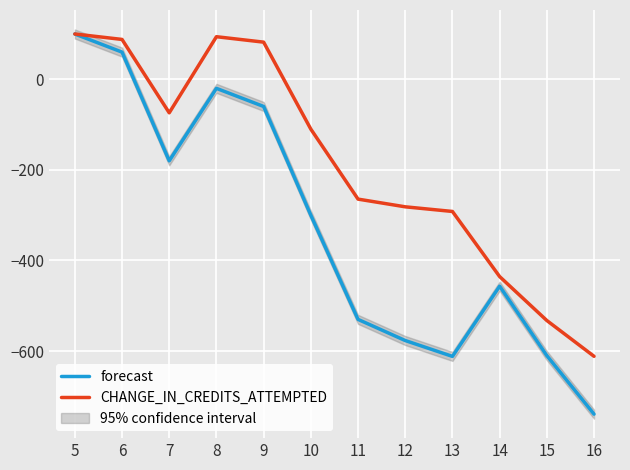

True or false: CHANGE_IN_CREDITS_ATTEMPTED and forecast intersect in this chart.

False